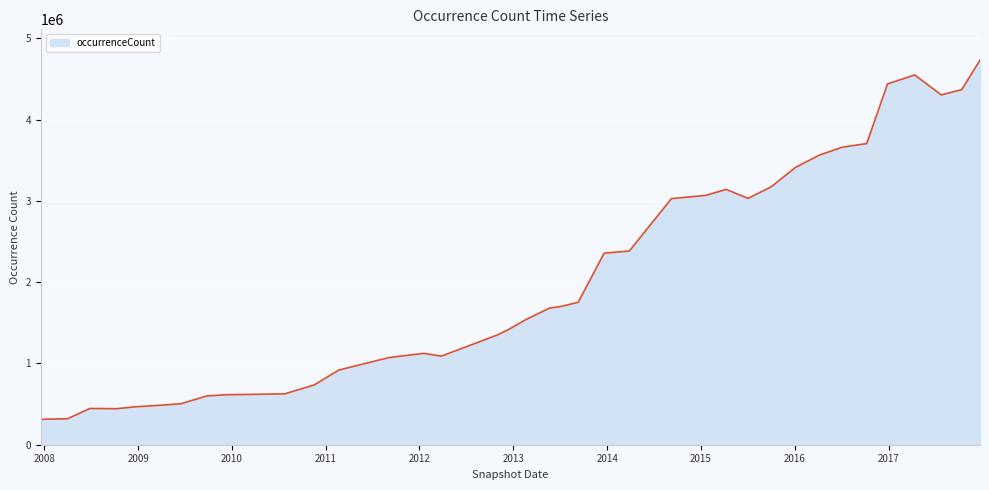

What is the difference between the maximum and minimum values?

4418921